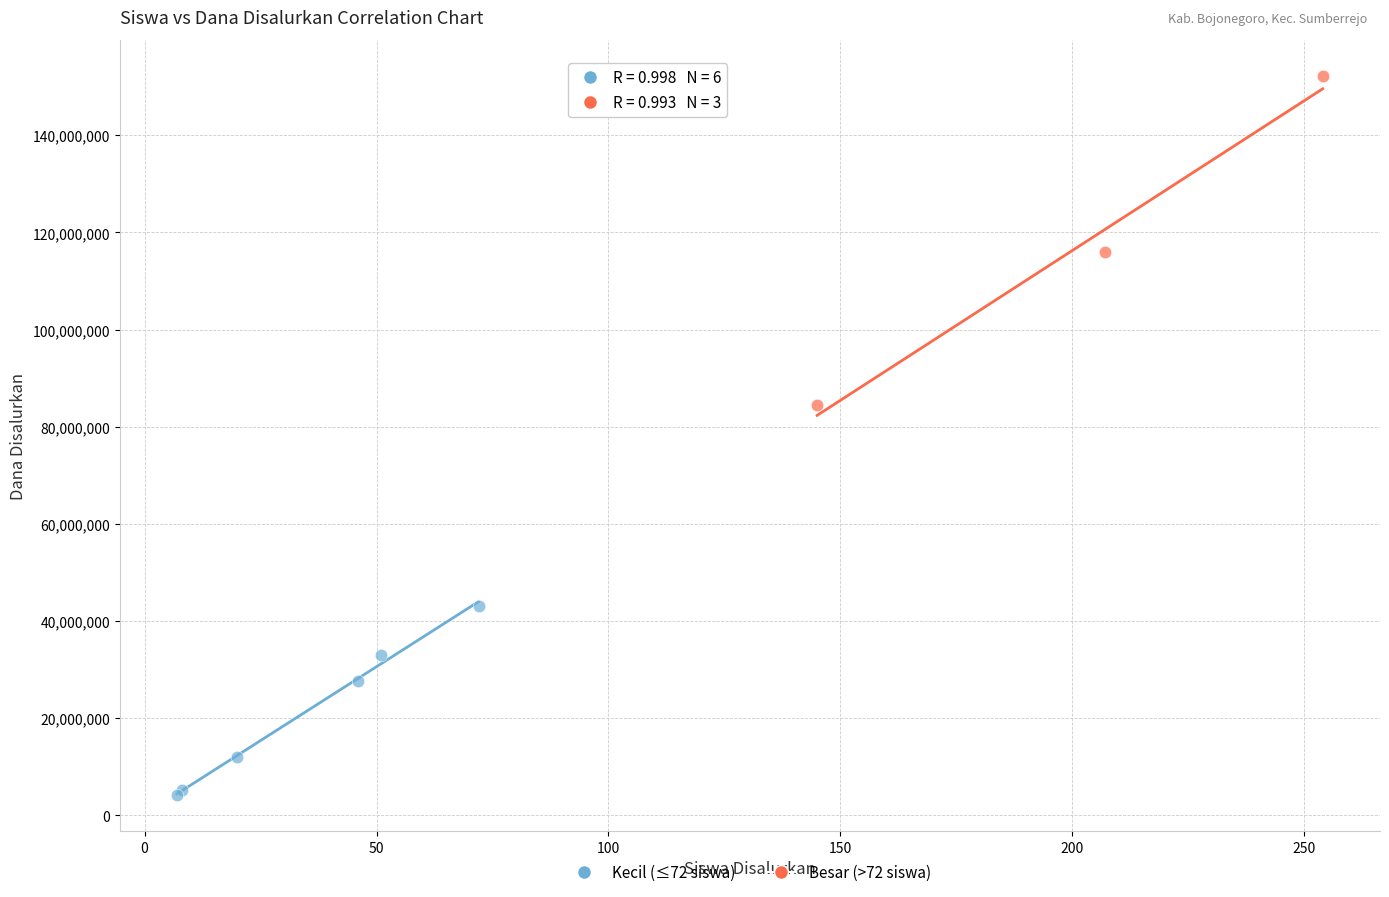

Which series reaches the minimum Y coordinate?

Kecil (≤72 siswa)